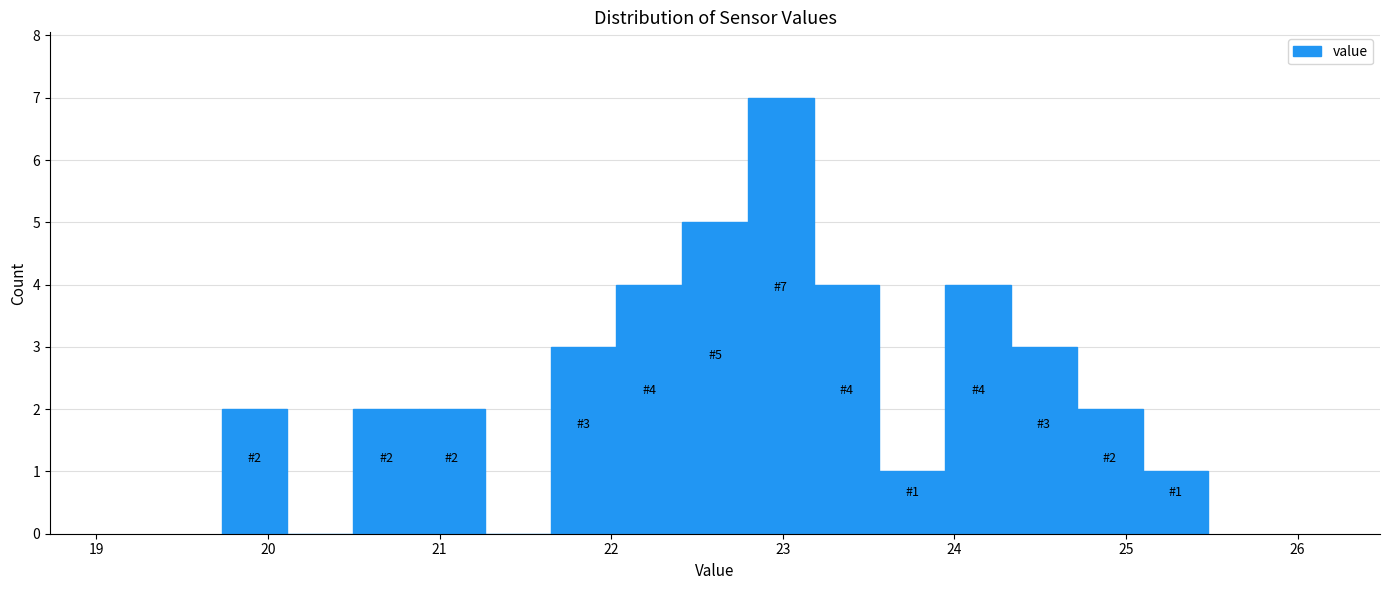

Around what value on the x-axis is the tallest bar? Give the approximate position of its centre, as read against the axis.

23.0